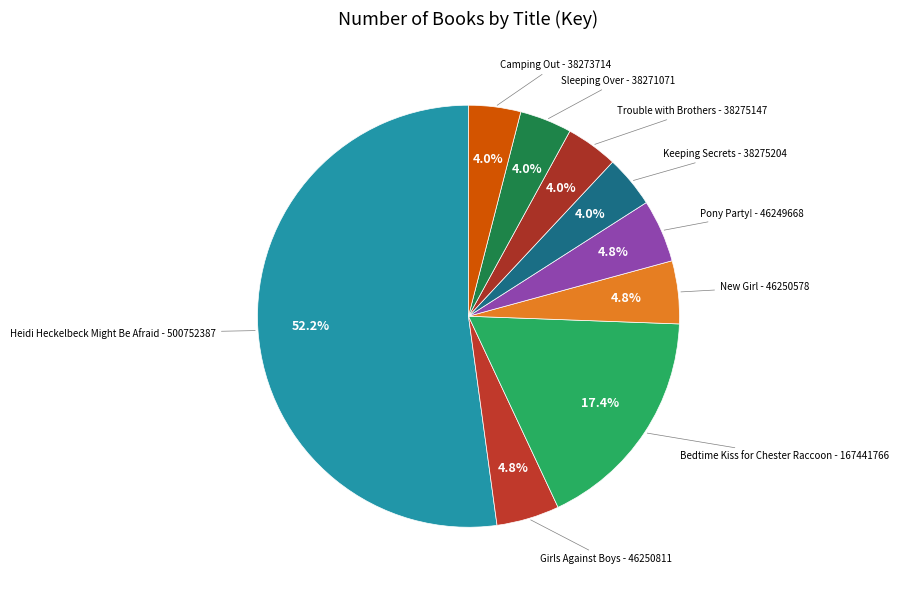

Which category has the biggest portion of the pie?

Heidi Heckelbeck Might Be Afraid